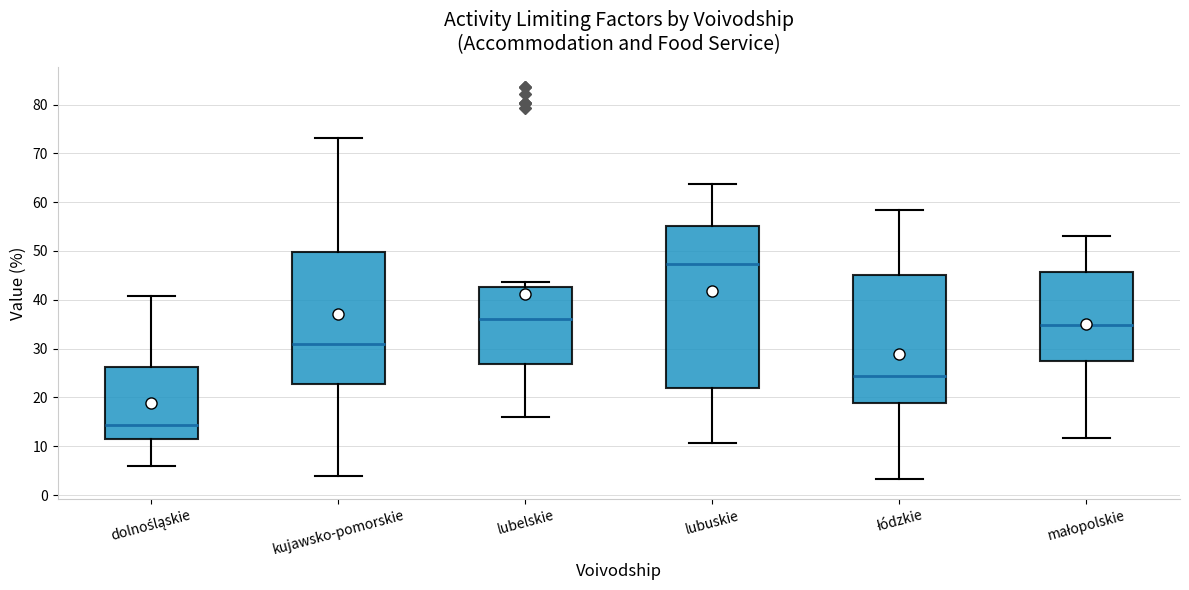

Reading left to right, read every box against the y-axis: the position of its median line, the range the box covers, and the ends of its whiskers. The values are not printed on the chart, so give them approximately, as read against the axis.

dolnośląskie: median 14, box 11 to 26, whiskers 6 to 41
kujawsko-pomorskie: median 31, box 23 to 50, whiskers 4 to 73
lubelskie: median 36, box 27 to 43, whiskers 16 to 44
lubuskie: median 47, box 22 to 55, whiskers 11 to 64
łódzkie: median 24, box 19 to 45, whiskers 3 to 58
małopolskie: median 35, box 27 to 46, whiskers 12 to 53